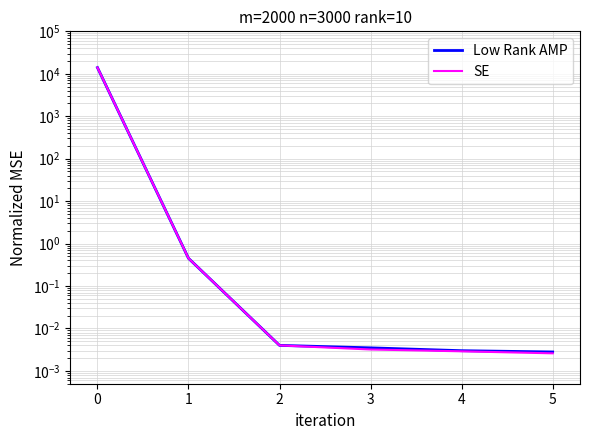

What is the sum of the Low Rank AMP values at 2 and 1?

0.5